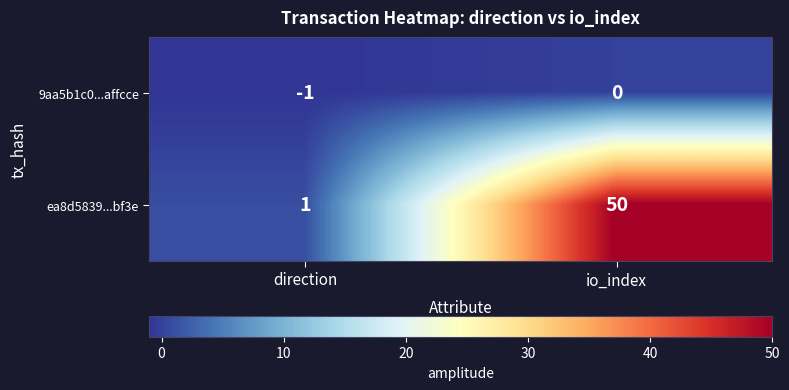

What is the total value across all series at io_index?

50